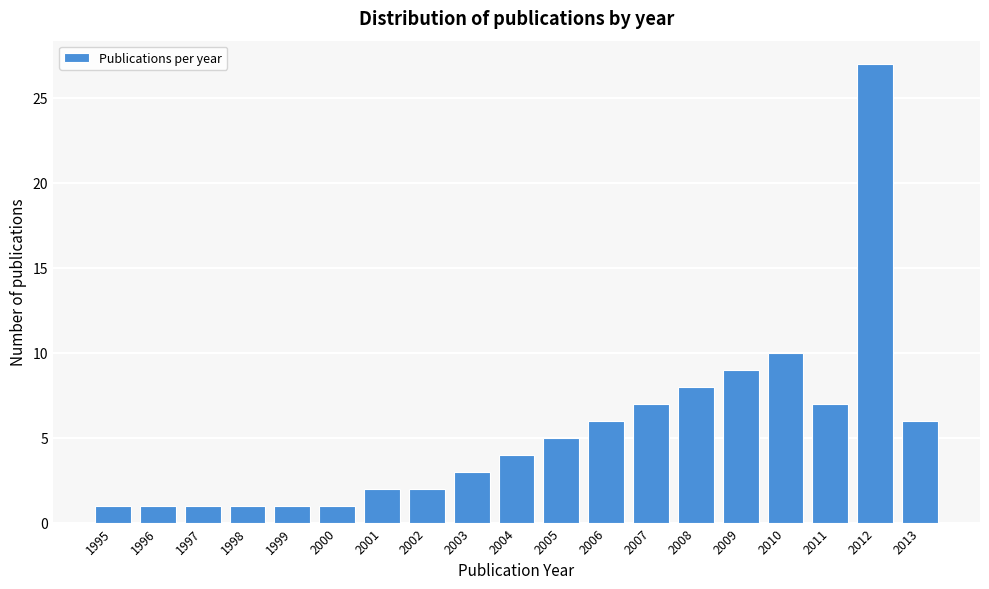

Reading right to left, transcribe all the data shown in this chart.

6	27	7	10	9	8	7	6	5	4	3	2	2	1	1	1	1	1	1